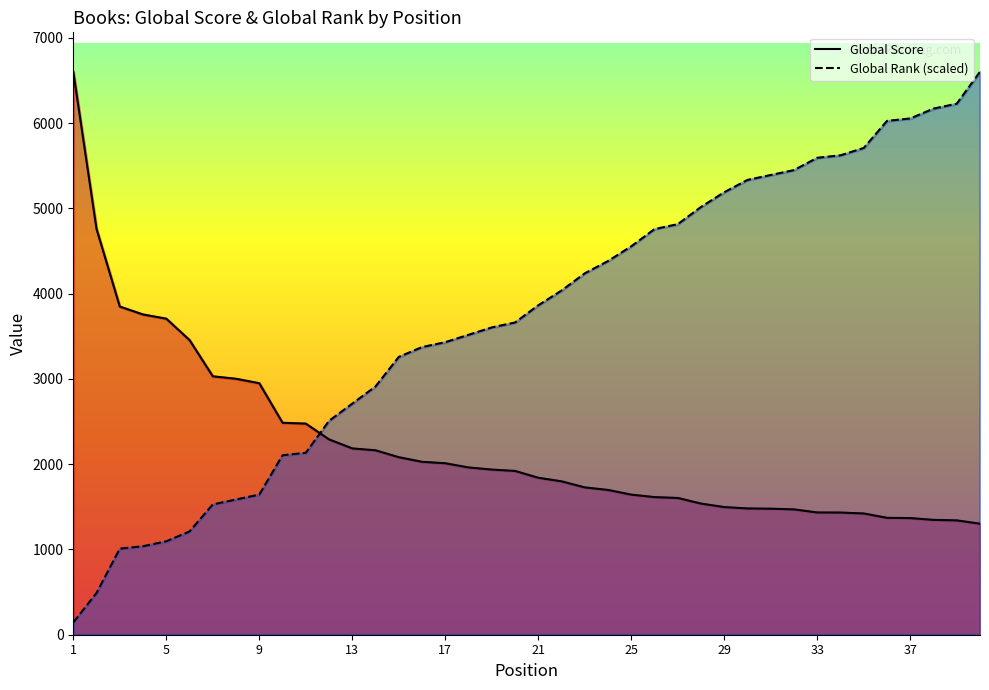

The value of Global Rank at 19 is 3604.3. True or false?

True